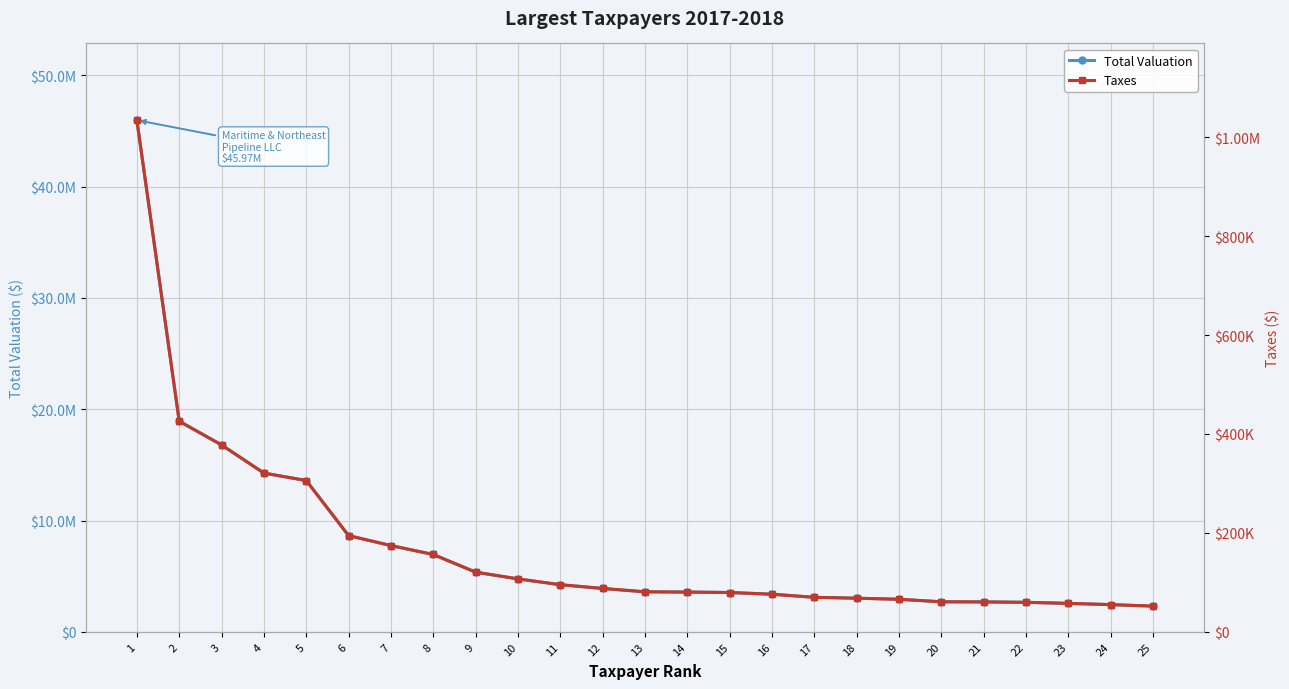

At how many categories does at least one series exceed 31157722?

1